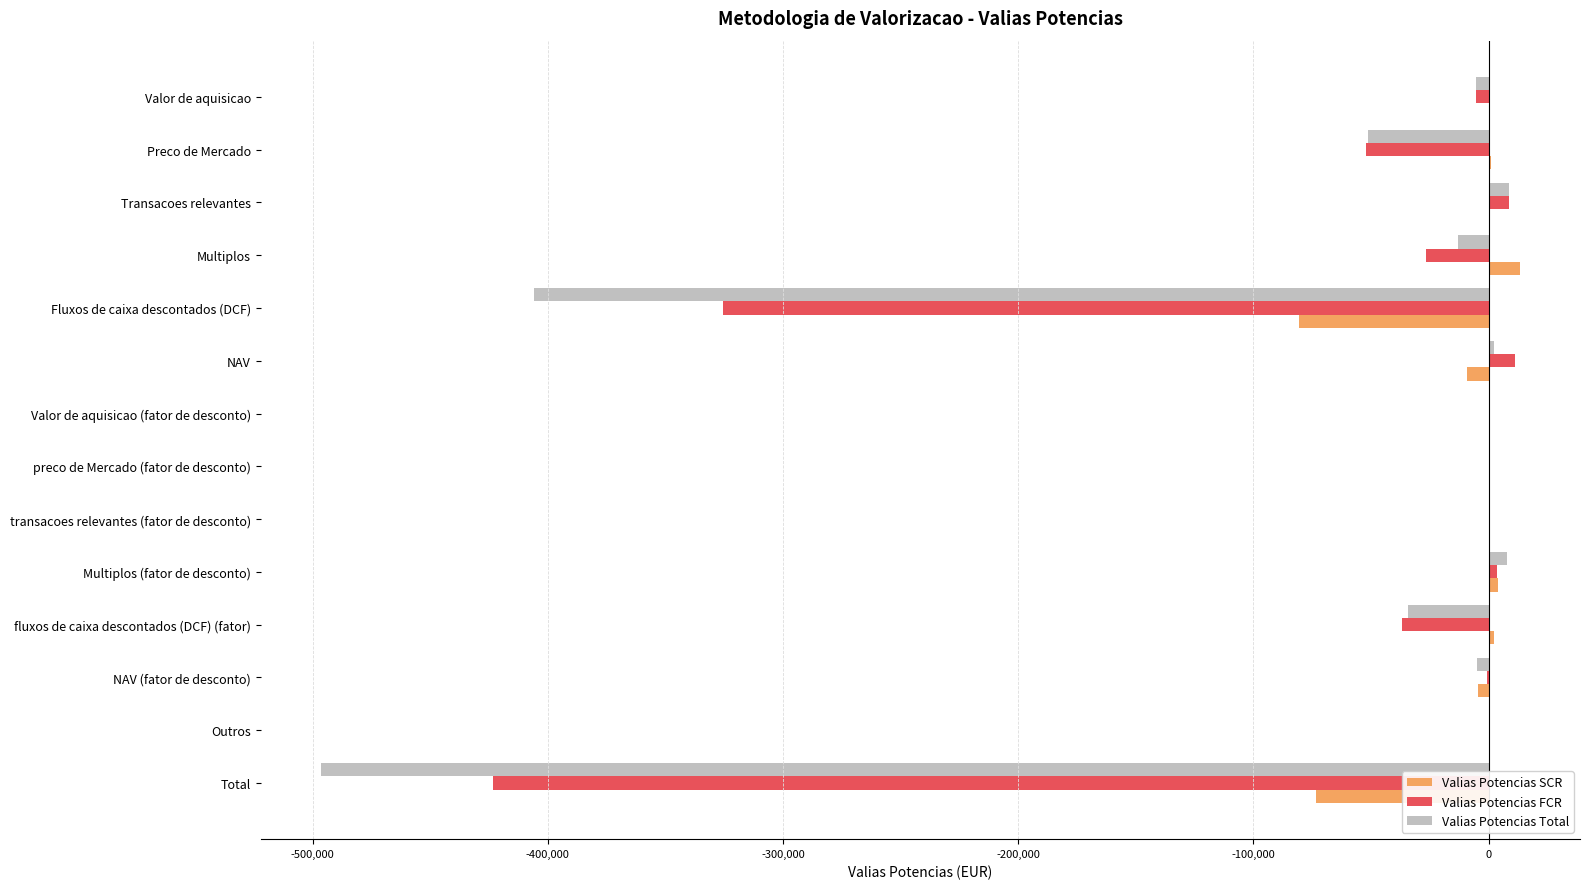

What is the average value of the Valias Potencias FCR series?

-60476.5